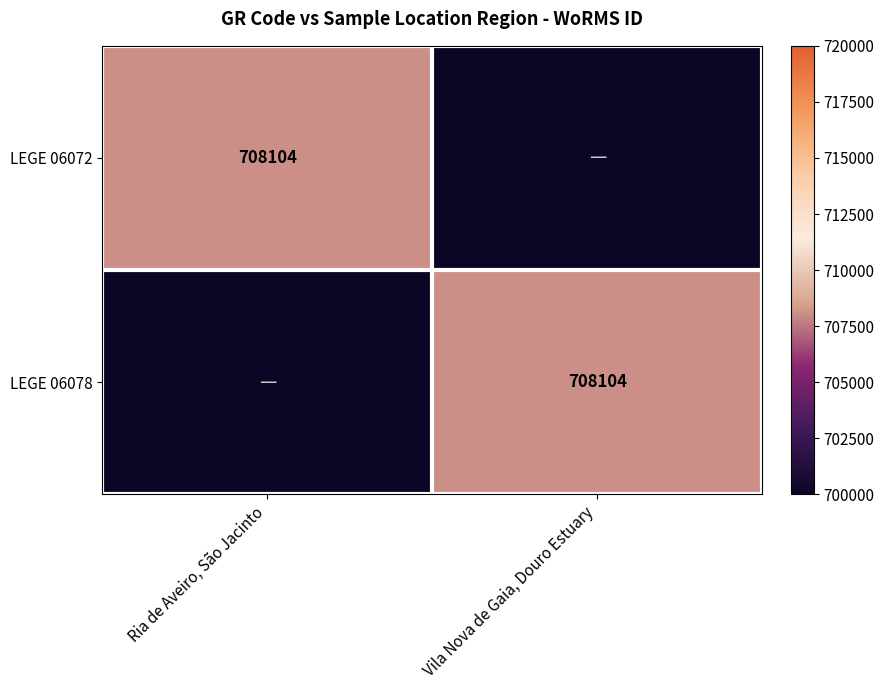

The value of LEGE 06078 at Vila Nova de Gaia, Douro Estuary is 1114399. True or false?

False